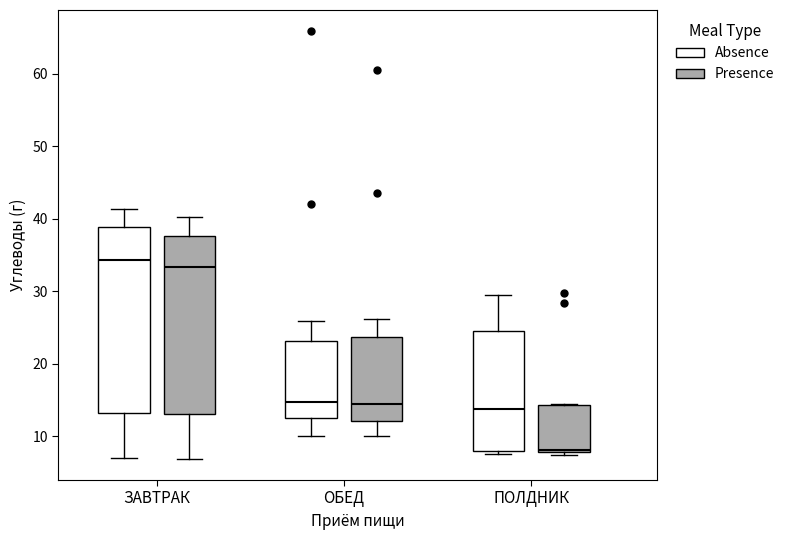

Which box has the lowest median line?

ПОЛДНИК (Presence)